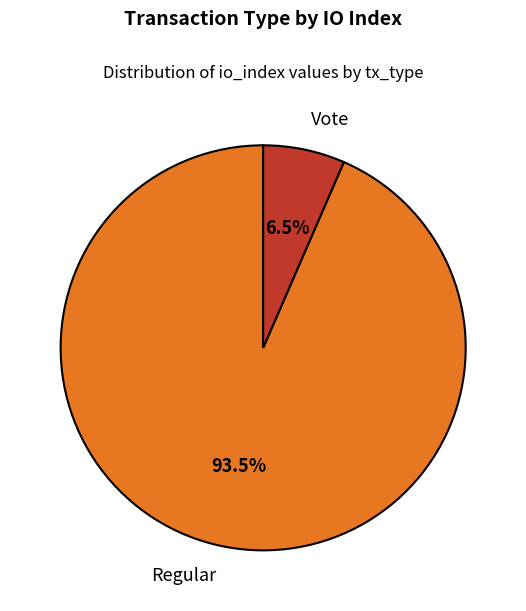

Which slice represents more than half of the pie?

Regular